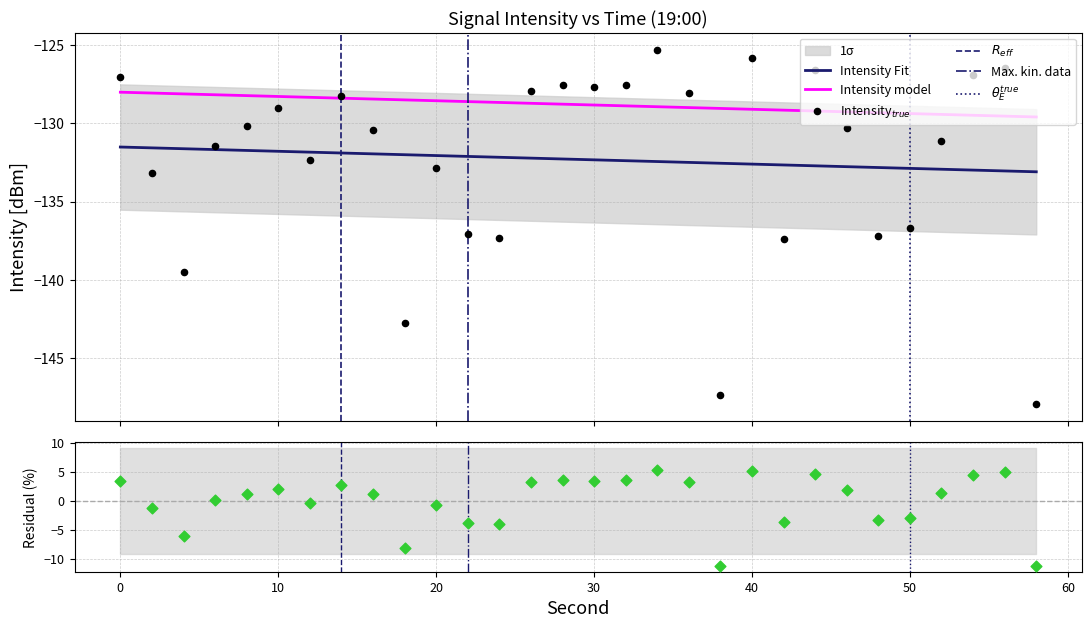

What is the change in value from 34 to 42?

-12.1